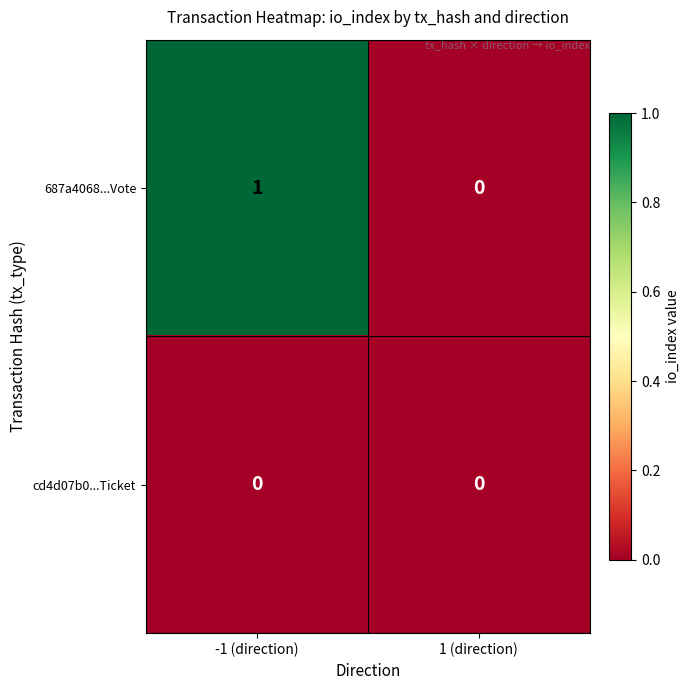

Count the number of data series in this chart.

2